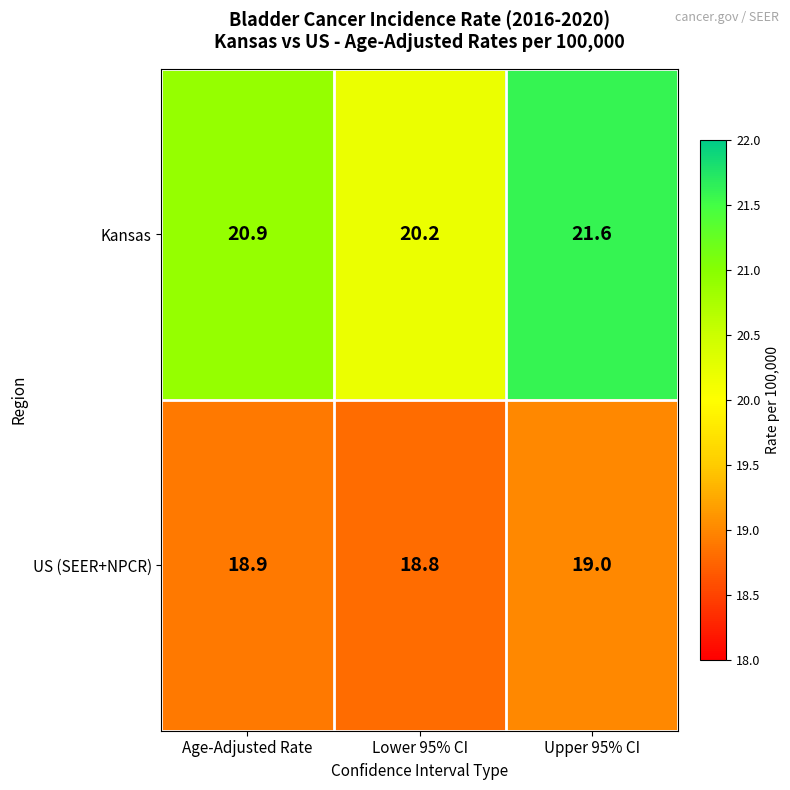

True or false: Kansas has a value of 29.7 at Lower 95% CI.

False